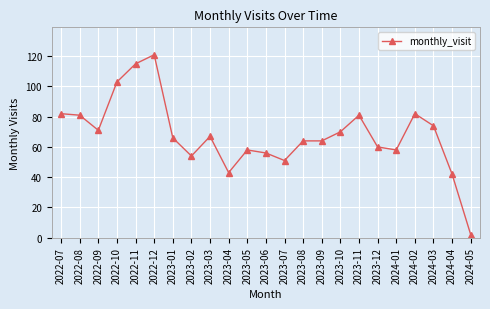

At which label is the value closest to 61?

2023-12